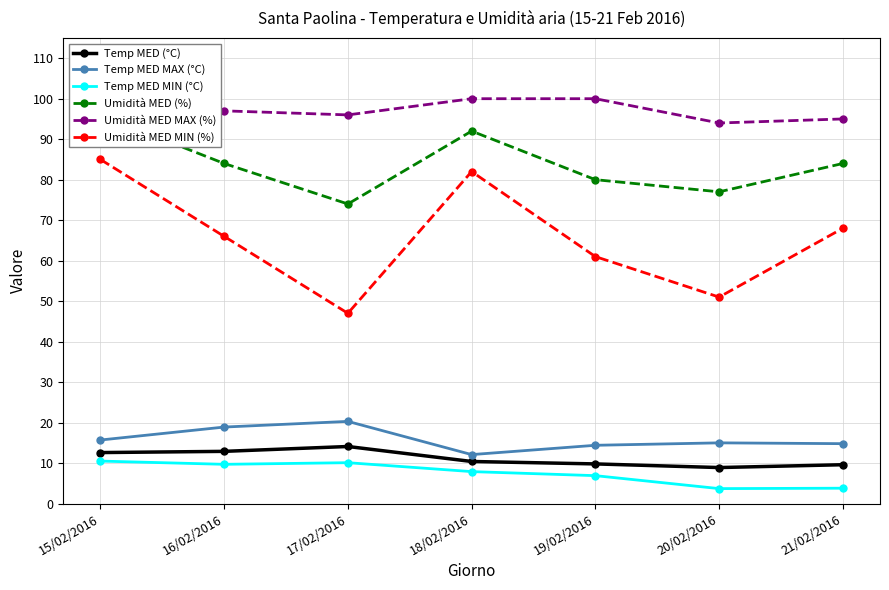

How many values in the Umidità MED (%) series exceed 84?

2